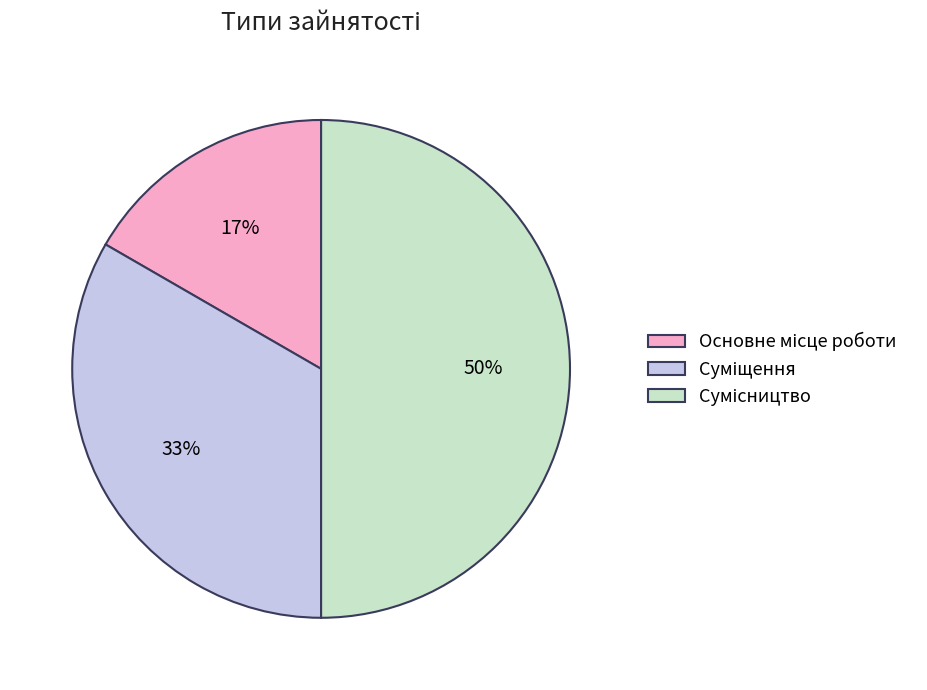

To the nearest percent, what is the average slice percentage?

33%